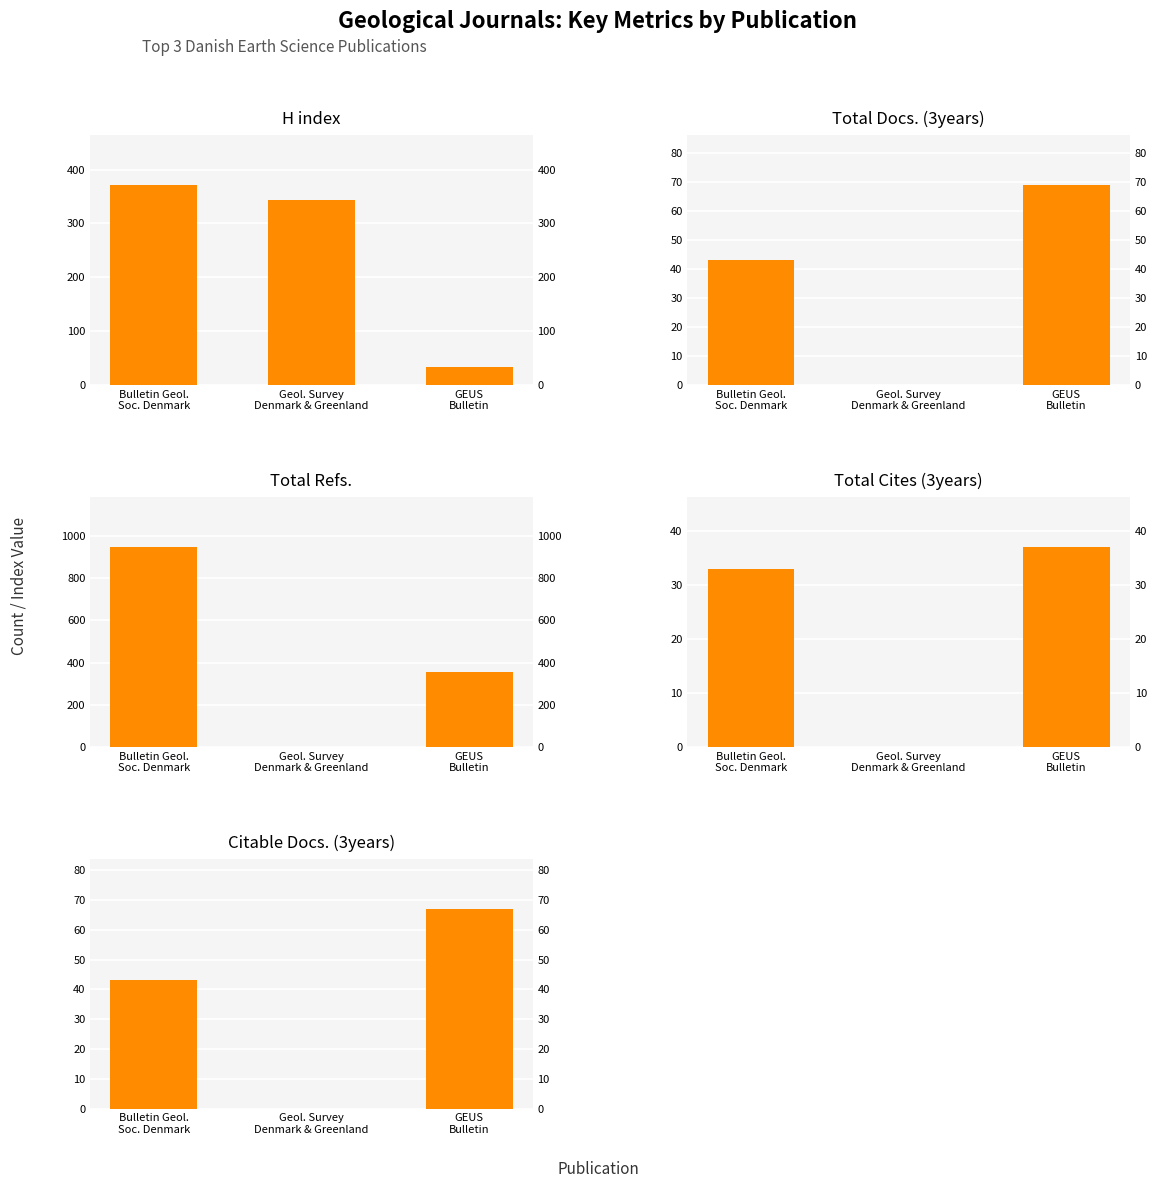

Reading left to right, list all the values displayed in this chart.

H index: 371	343	34
Total Docs. (3years): 43	0	69
Total Refs.: 949	0	353
Total Cites (3years): 33	0	37
Citable Docs. (3years): 43	0	67